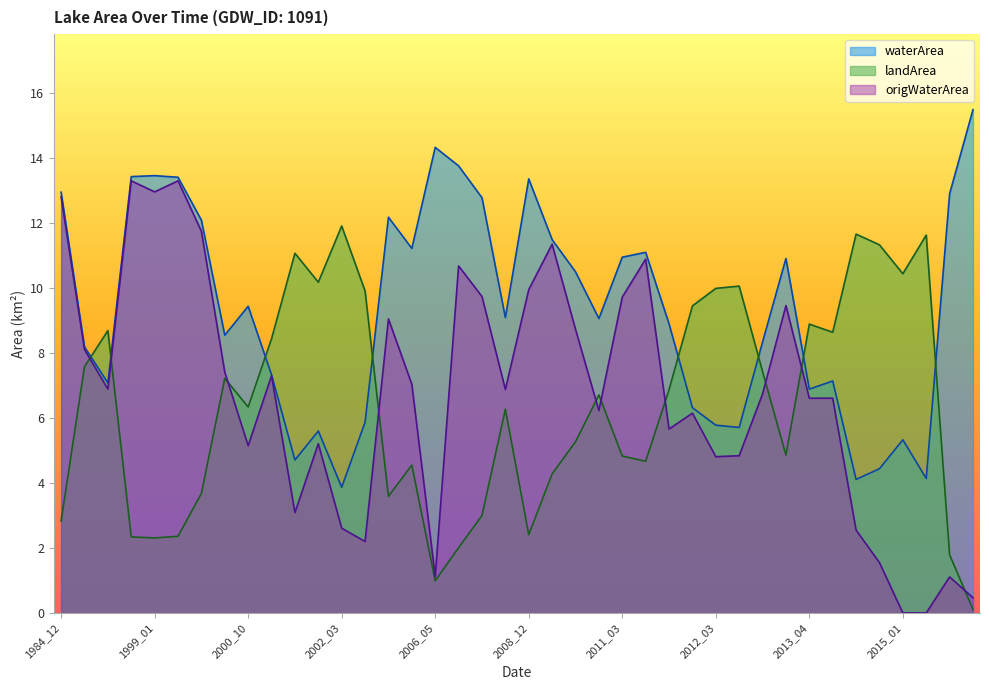

What is the value of the landArea point at the 19th from the left?

3.0